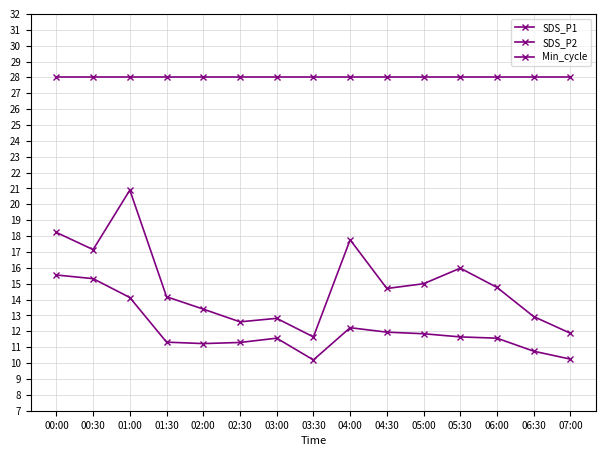

Reading right to left, what are all the values shown in this chart?

SDS_P1: 11.9	12.9	14.8	16.0	15.0	14.7	17.8	11.7	12.8	12.6	13.4	14.2	20.9	17.1	18.2
SDS_P2: 10.2	10.8	11.6	11.7	11.8	11.9	12.2	10.2	11.6	11.3	11.2	11.3	14.1	15.3	15.6
Min_cycle: 28.0	28.0	28.0	28.0	28.0	28.0	28.0	28.0	28.0	28.0	28.0	28.0	28.0	28.0	28.0